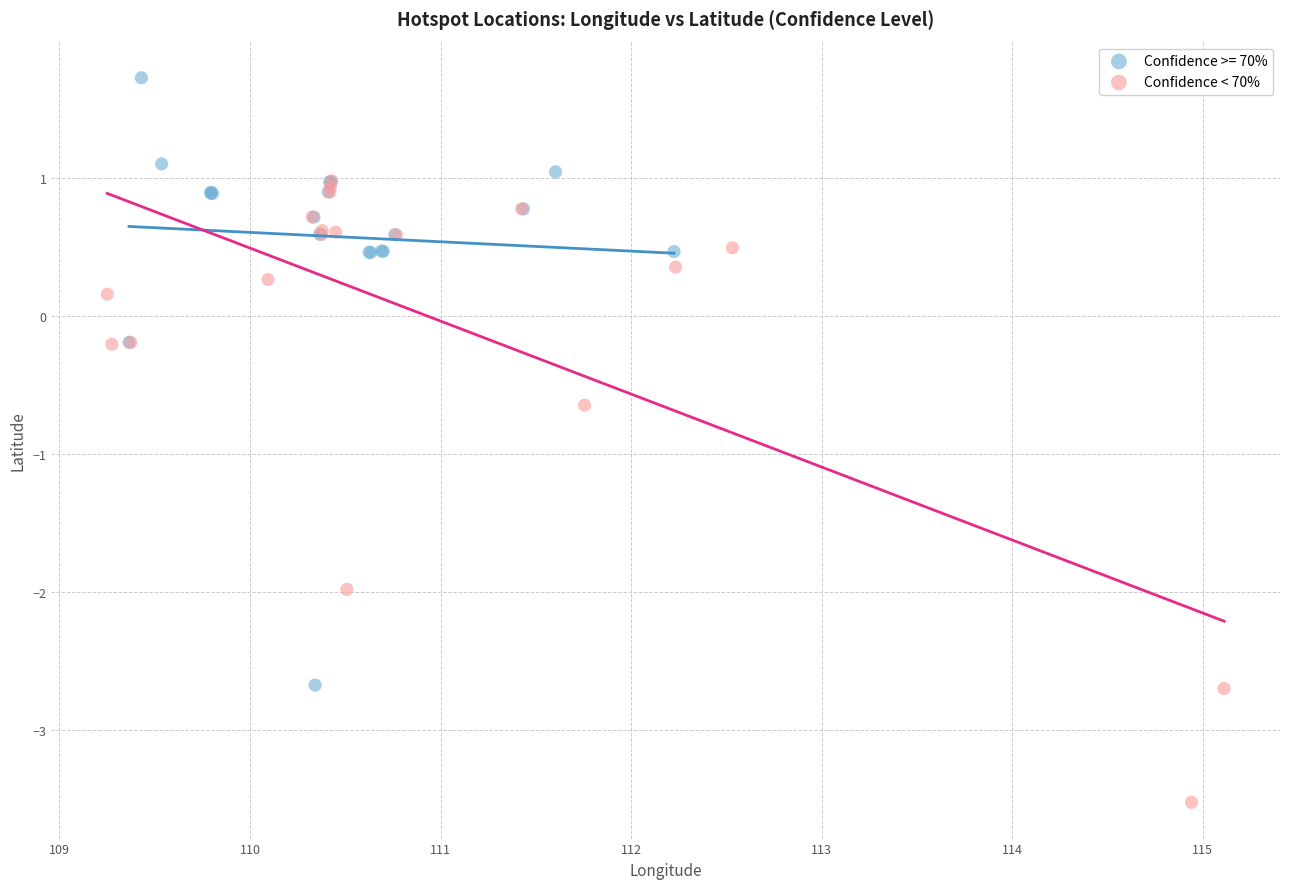

Which series contains the lowest Y value?

Confidence < 70%